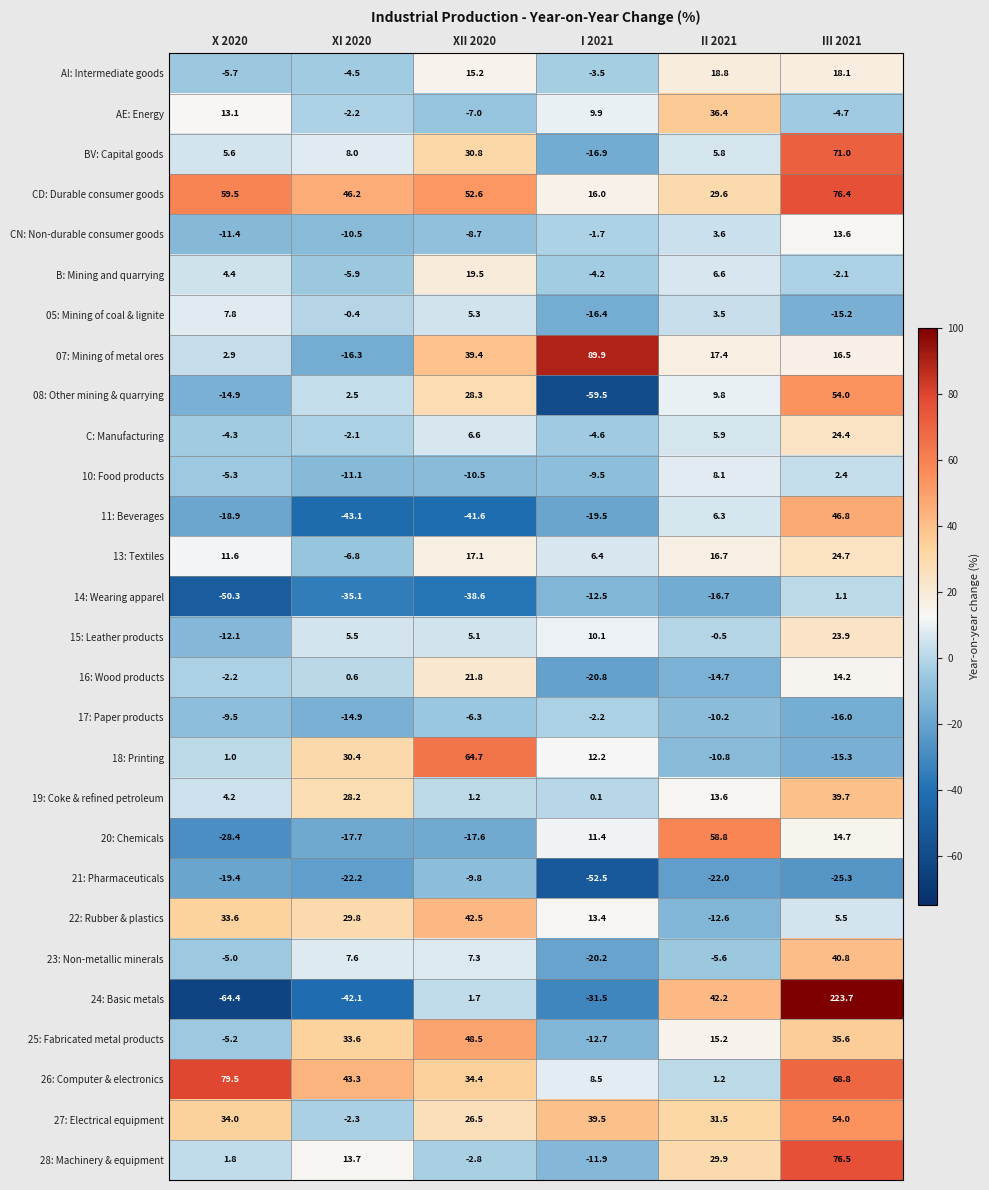

How many values in AI: Intermediate goods are above zero?

3